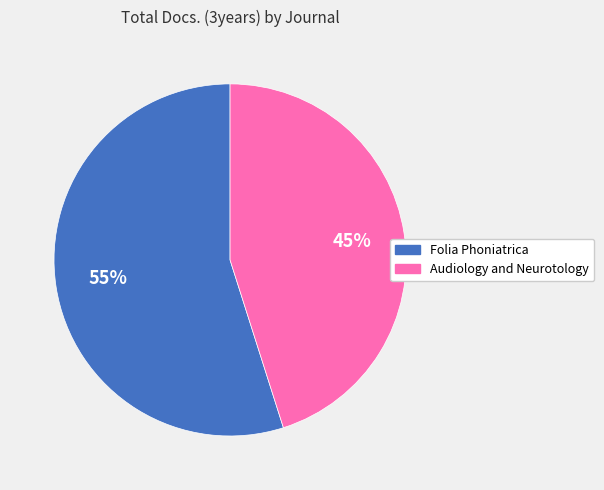

Is there a majority slice in this chart?

Yes